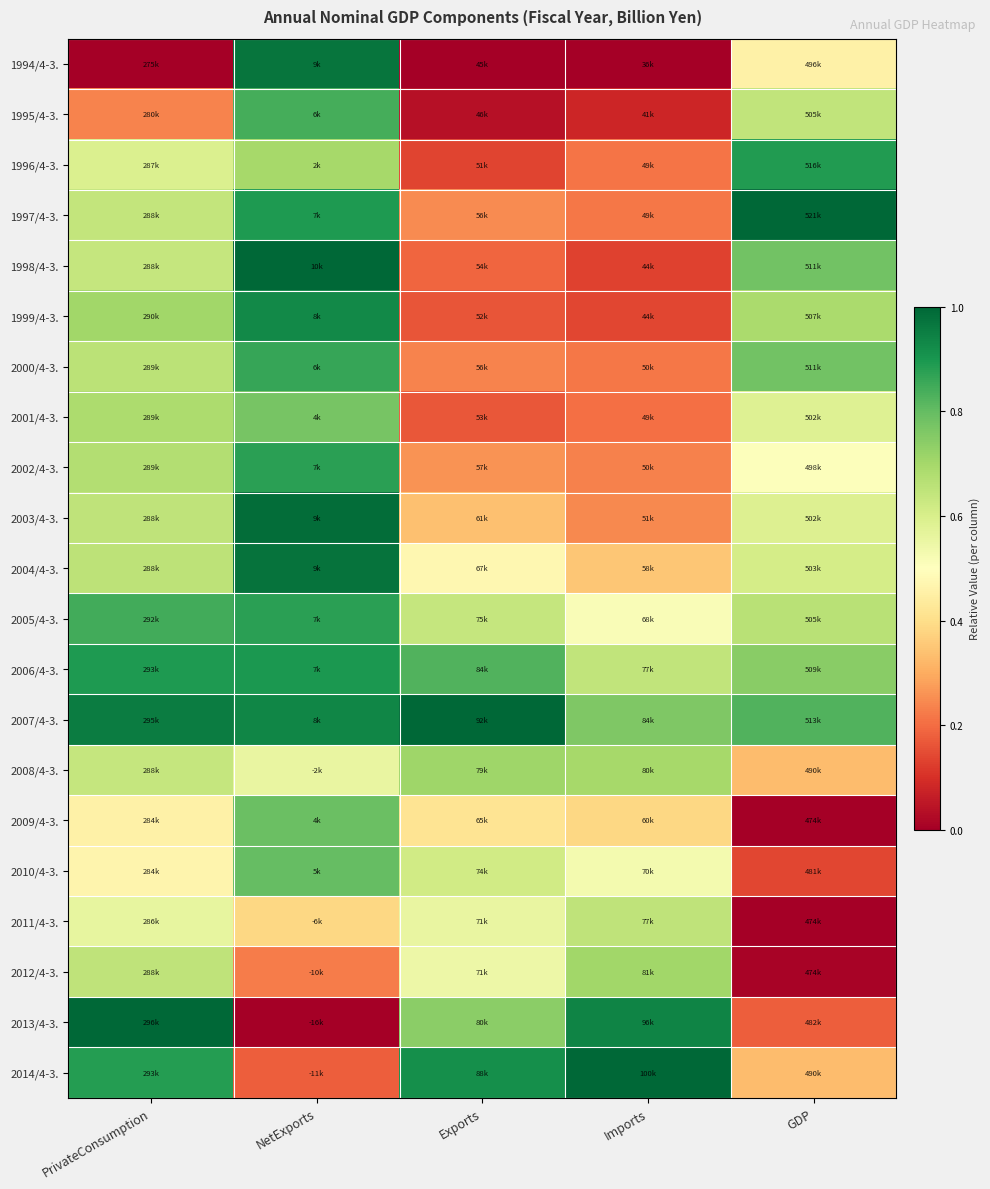

Rank the series by their maximum value, from highest to lowest.

1997/4-3., 1998/4-3., 2007/4-3., 2013/4-3., 2014/4-3., 2003/4-3., 2004/4-3., 1994/4-3., 1999/4-3., 2006/4-3., 1996/4-3., 2005/4-3., 2002/4-3., 2000/4-3., 1995/4-3., 2010/4-3., 2009/4-3., 2001/4-3., 2008/4-3., 2012/4-3., 2011/4-3.